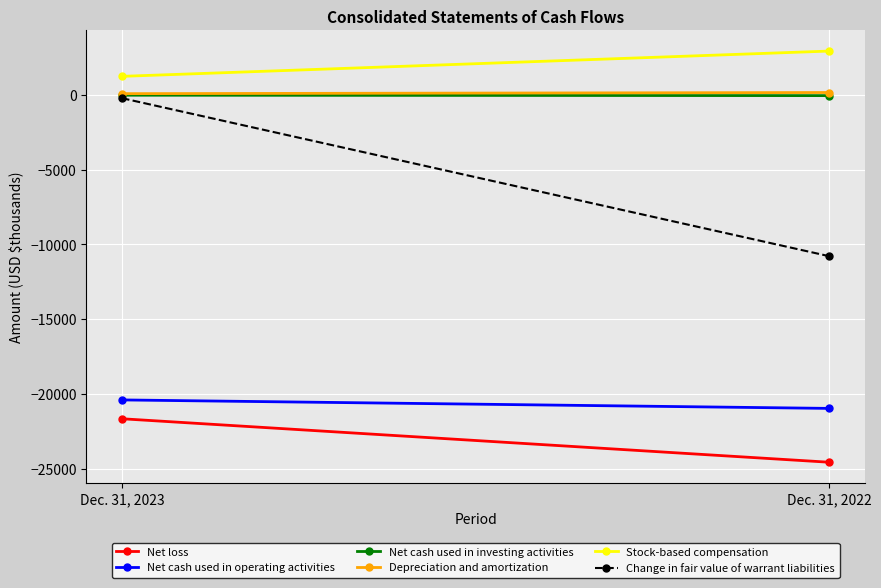

What value does the Stock-based compensation series have at Dec. 31, 2022, to the nearest 100?

2900